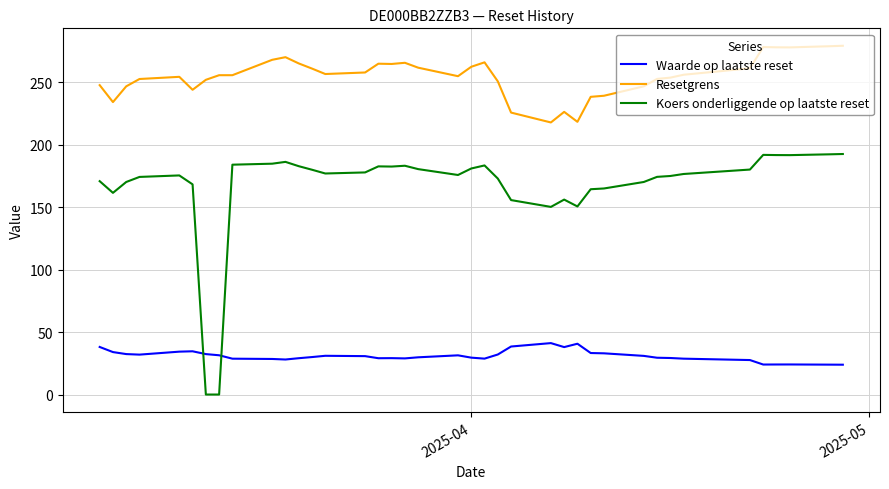

What is the difference between the maximum and minimum values in the Resetgrens series?

61.4